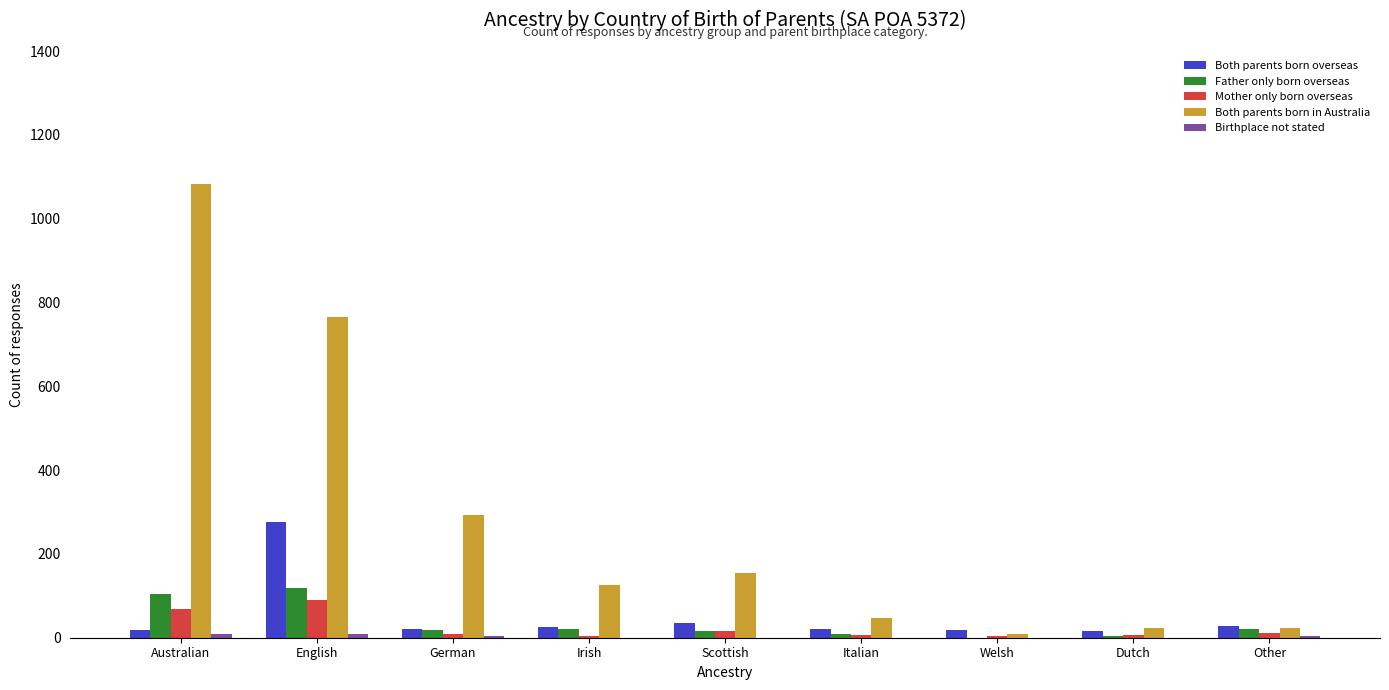

Which series has the largest total across all categories?

Both parents born in Australia